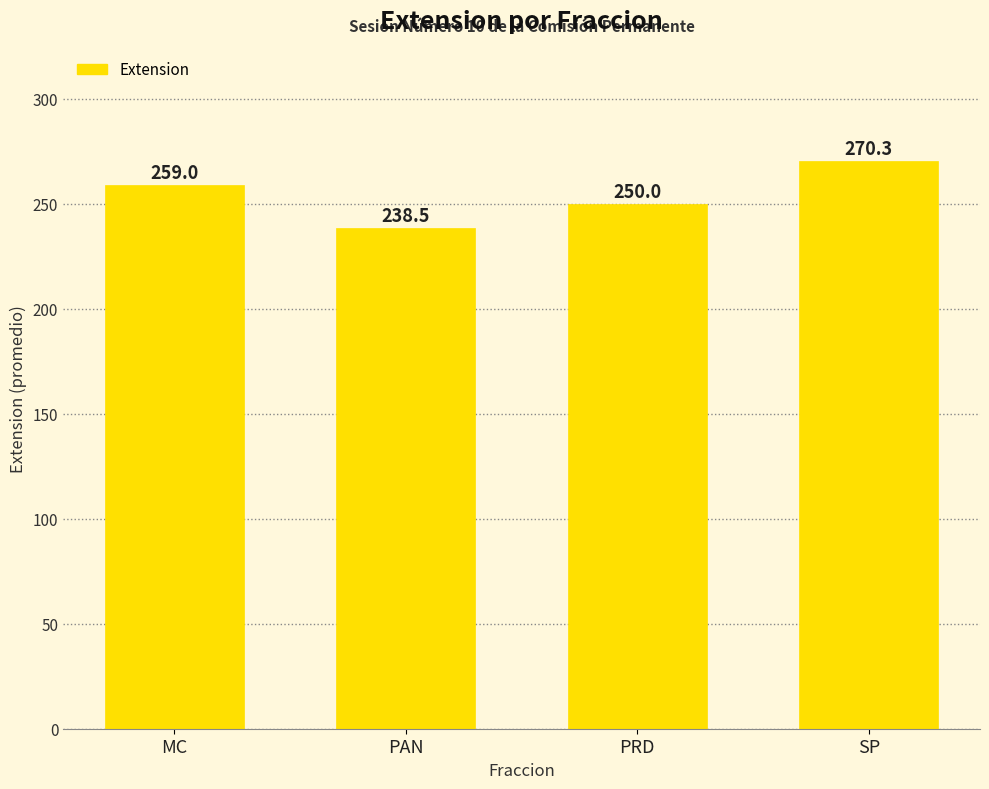

How many categories are shown in the chart?

4